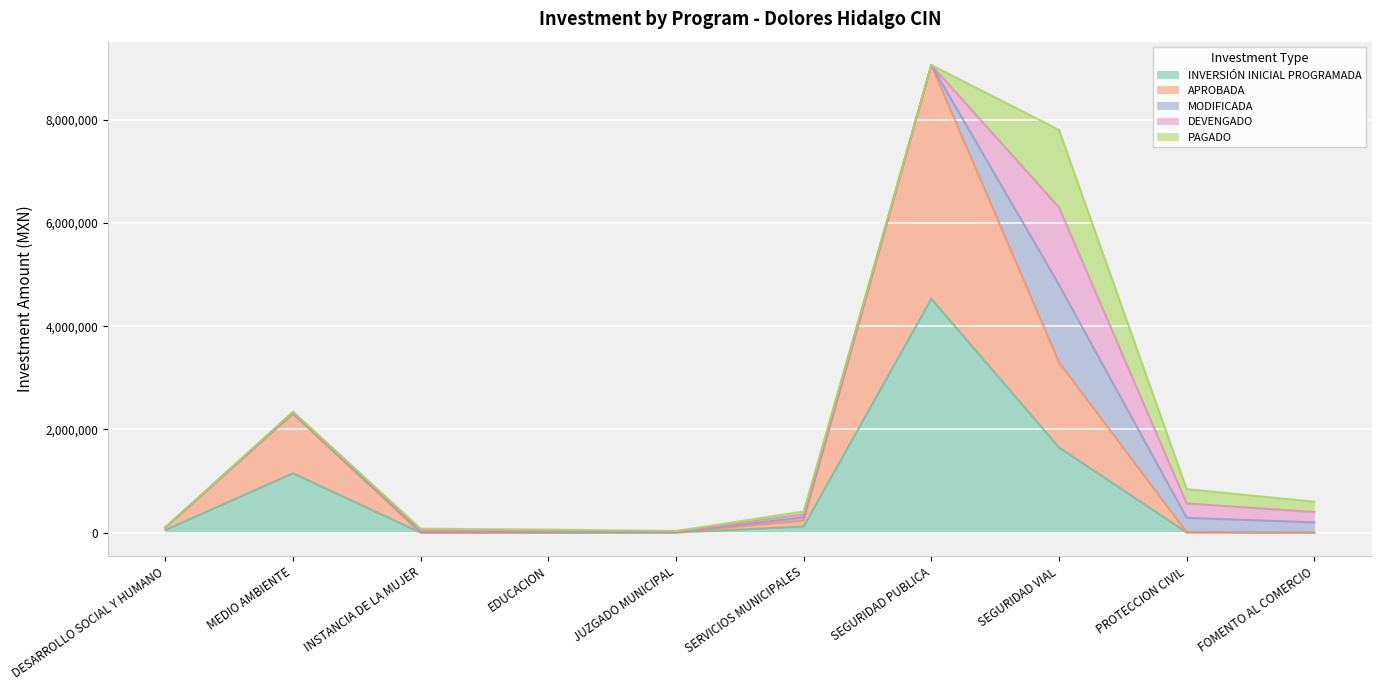

What is the spread (max minus min) of values at MEDIO AMBIENTE?

1135700